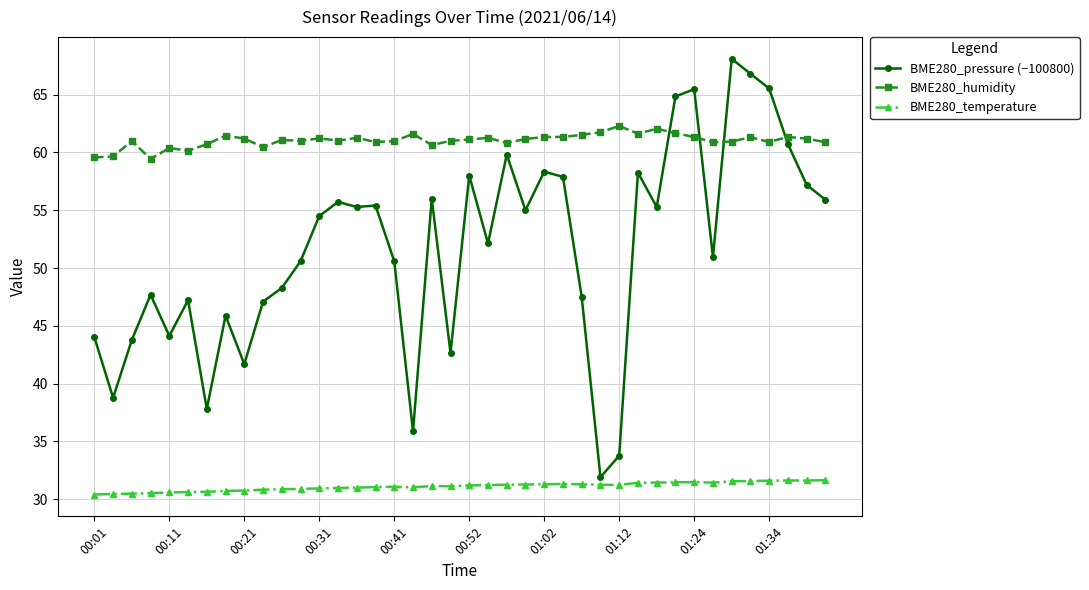

What is the average value of the BME280_pressure (−100800) series?

51.7